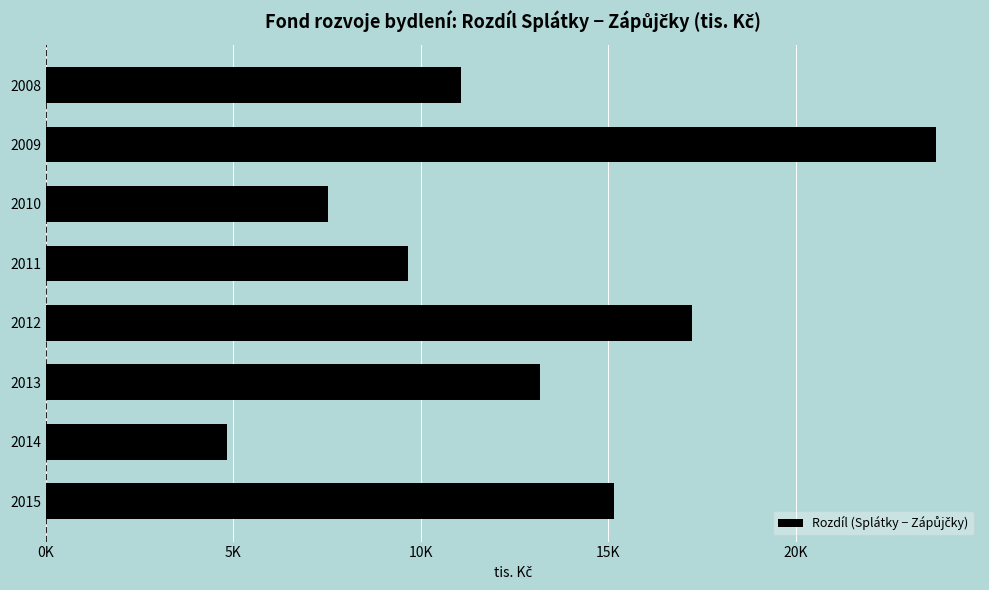

Does the chart contain any negative values?

No